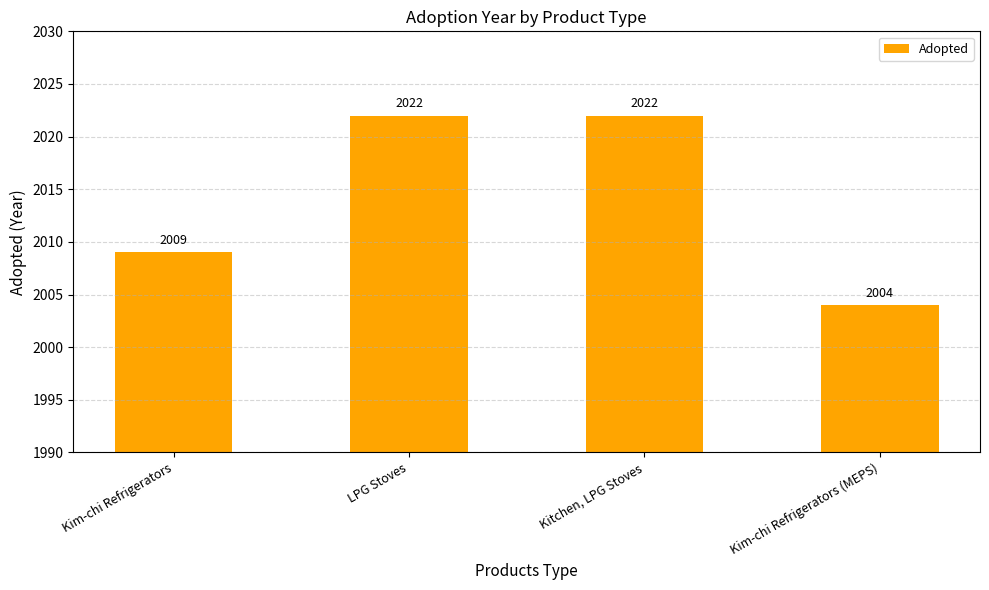

What is the value of the 1st bar from the left?

2009